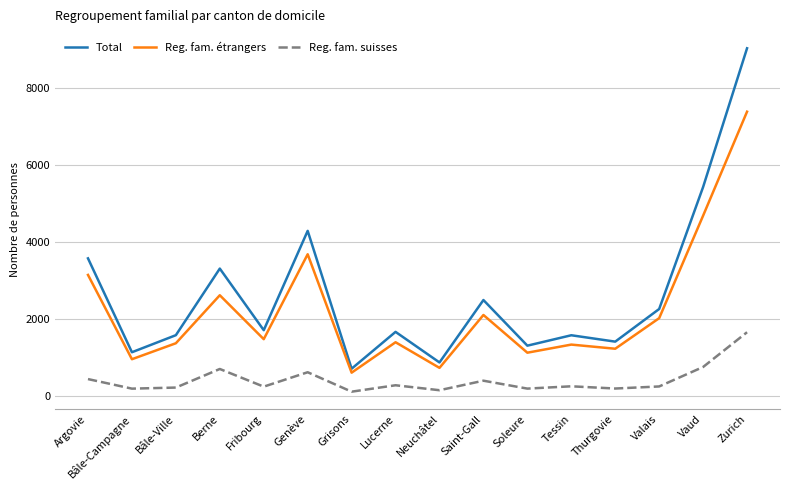

Which category has the highest value across all series?

Zurich